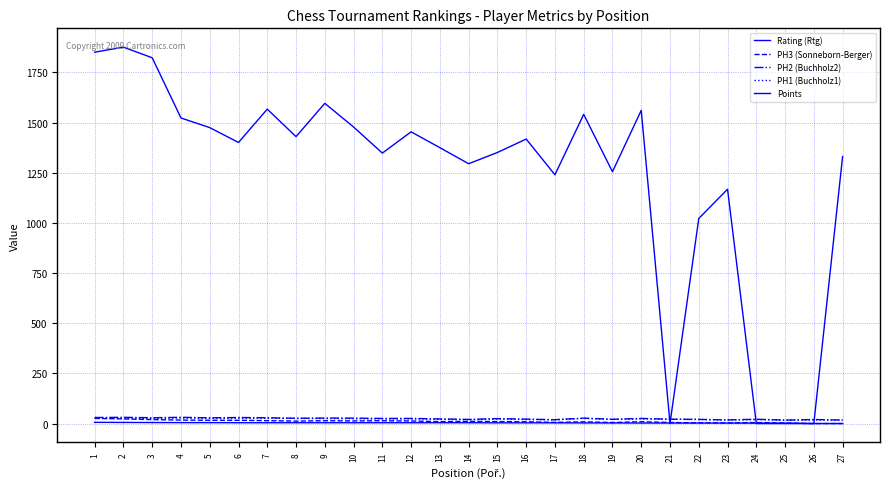

Is this an area chart (filled region under the line)?

No